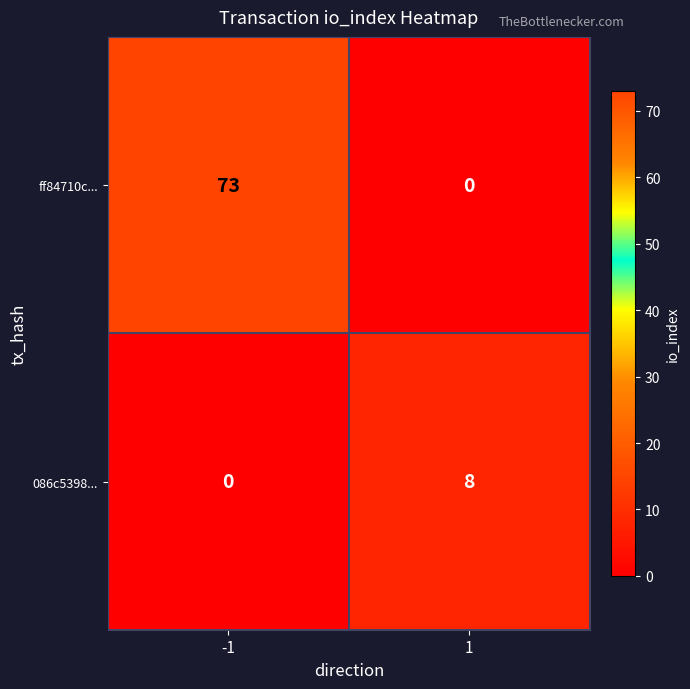

How many values in 086c5398... are above zero?

1